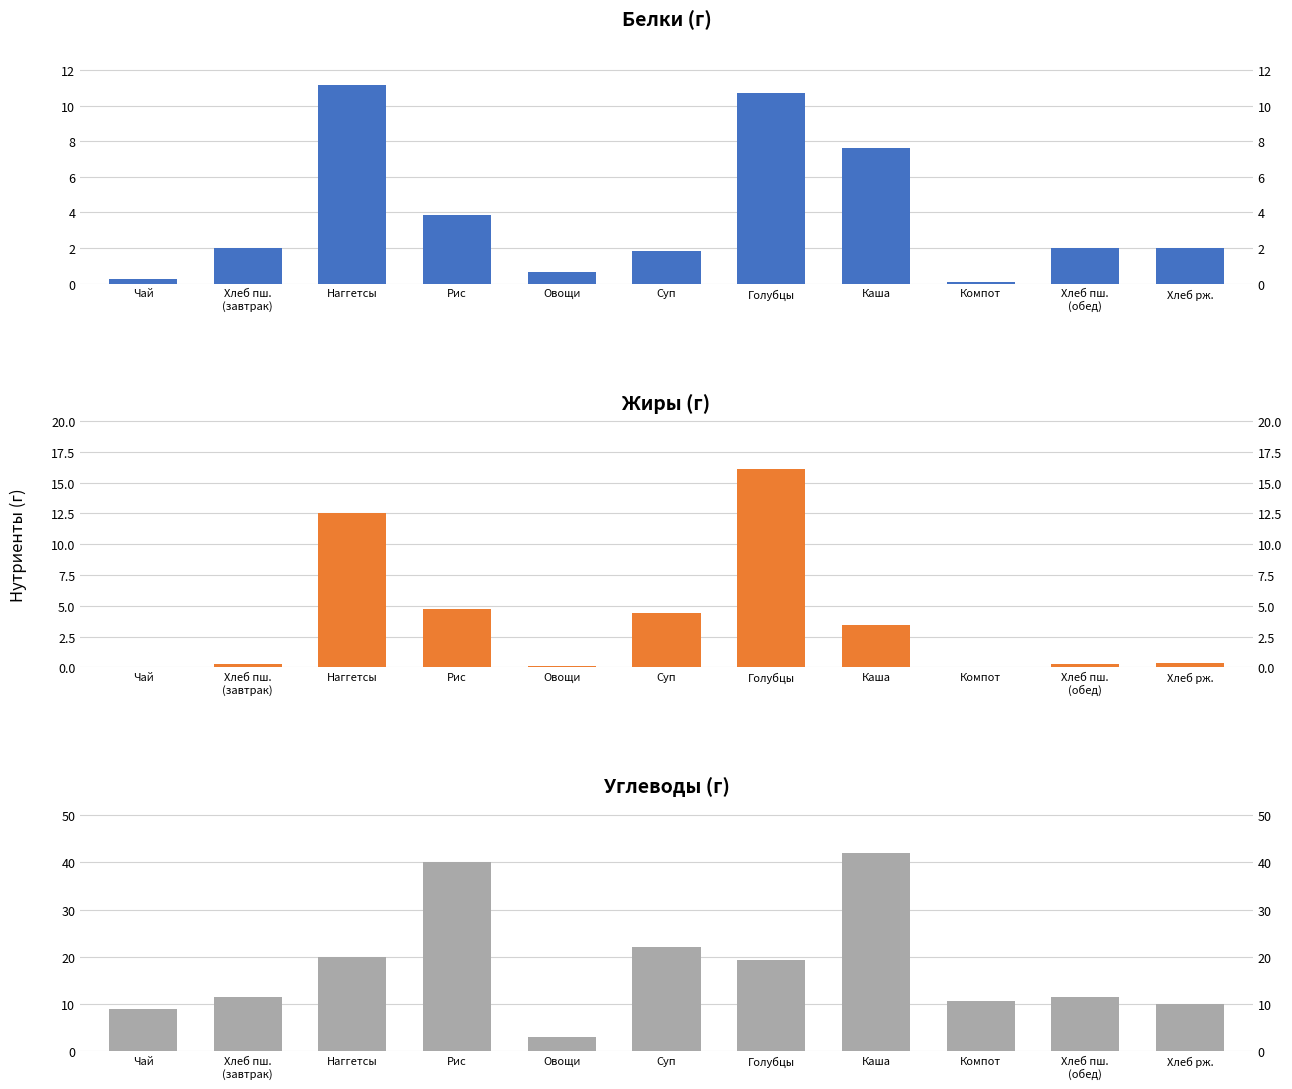

At Каша, list the series in order from smallest to largest.

Жиры, Белки, Углеводы